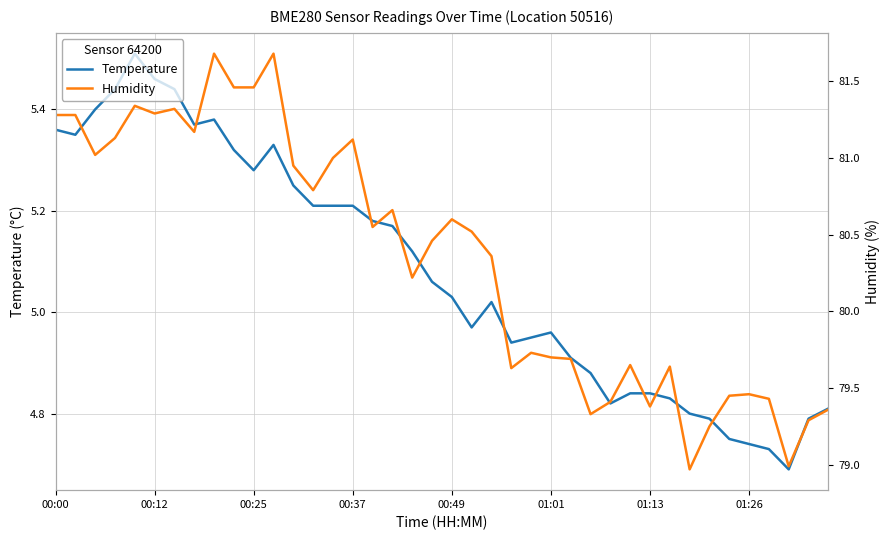

True or false: Temperature has a value of 1.9 at 00:12.

False